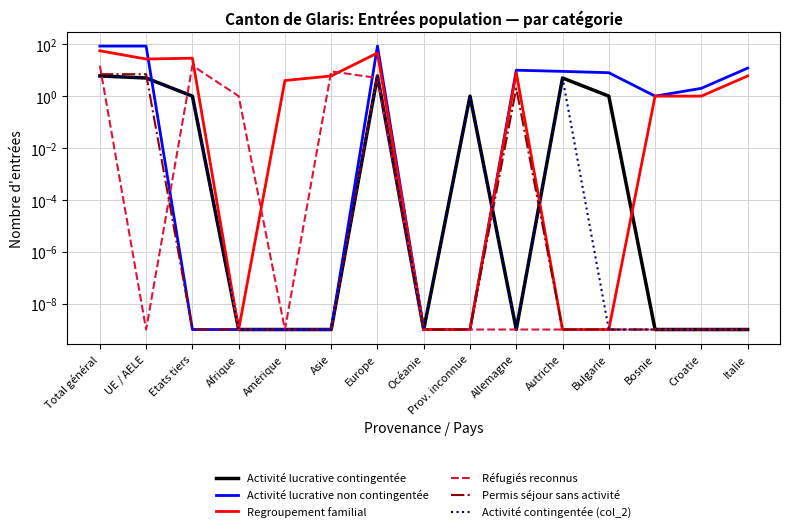

How many times do Activité contingentée (col_2) and Regroupement familial cross each other?

2